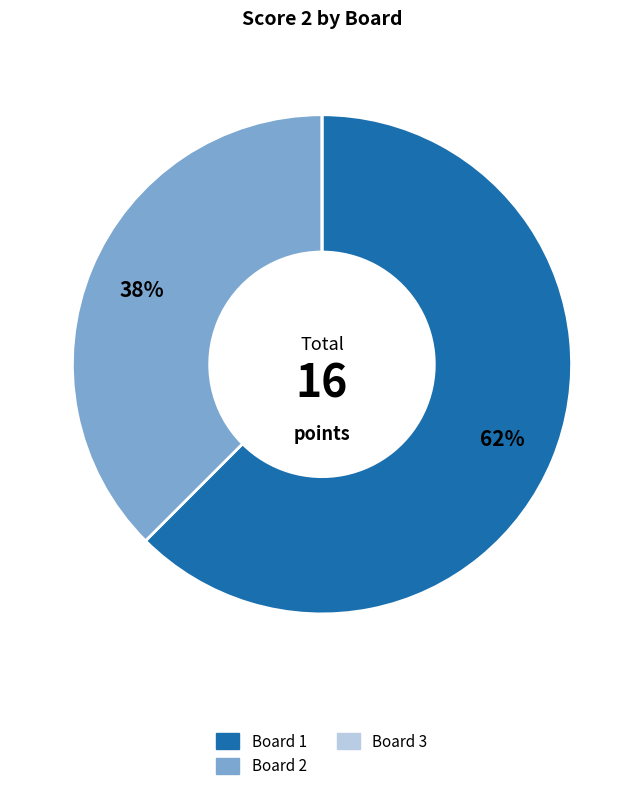

Approximately how many times larger is the value at Board 2 compared to Board 1?

0.6